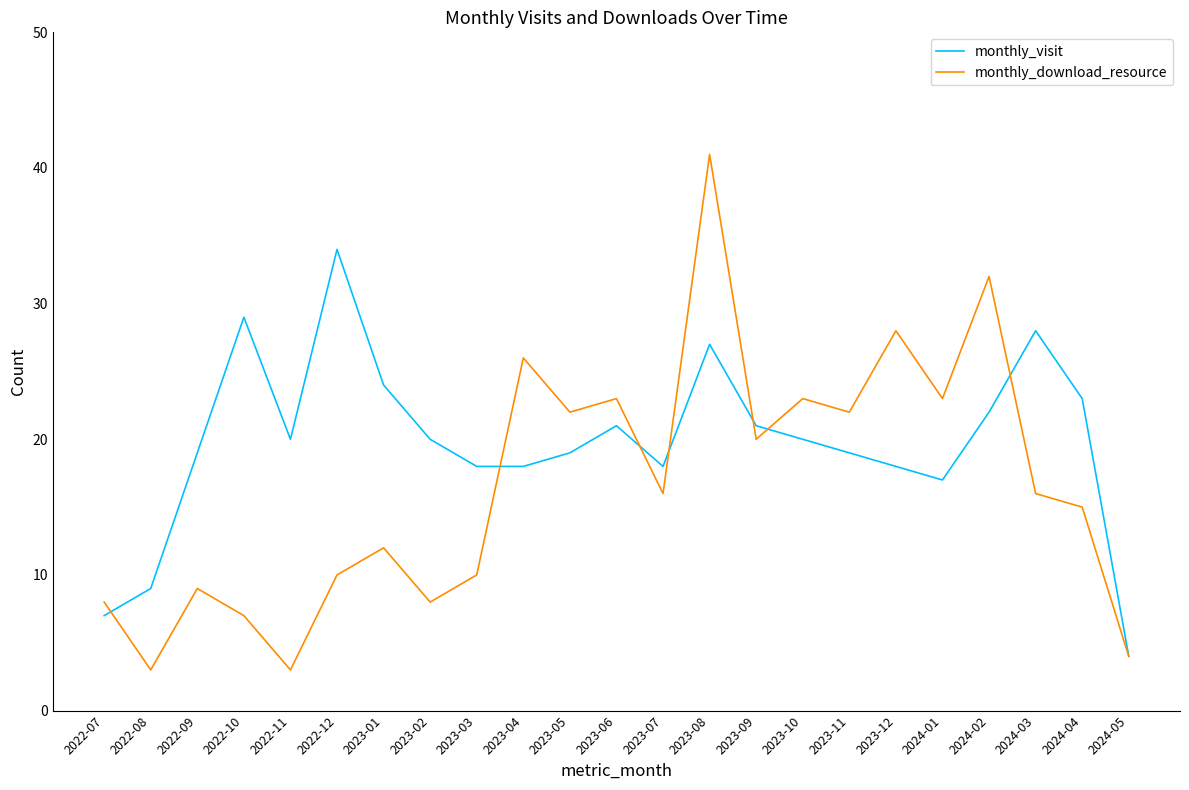

How many values in the monthly_download_resource series are below 16?

11